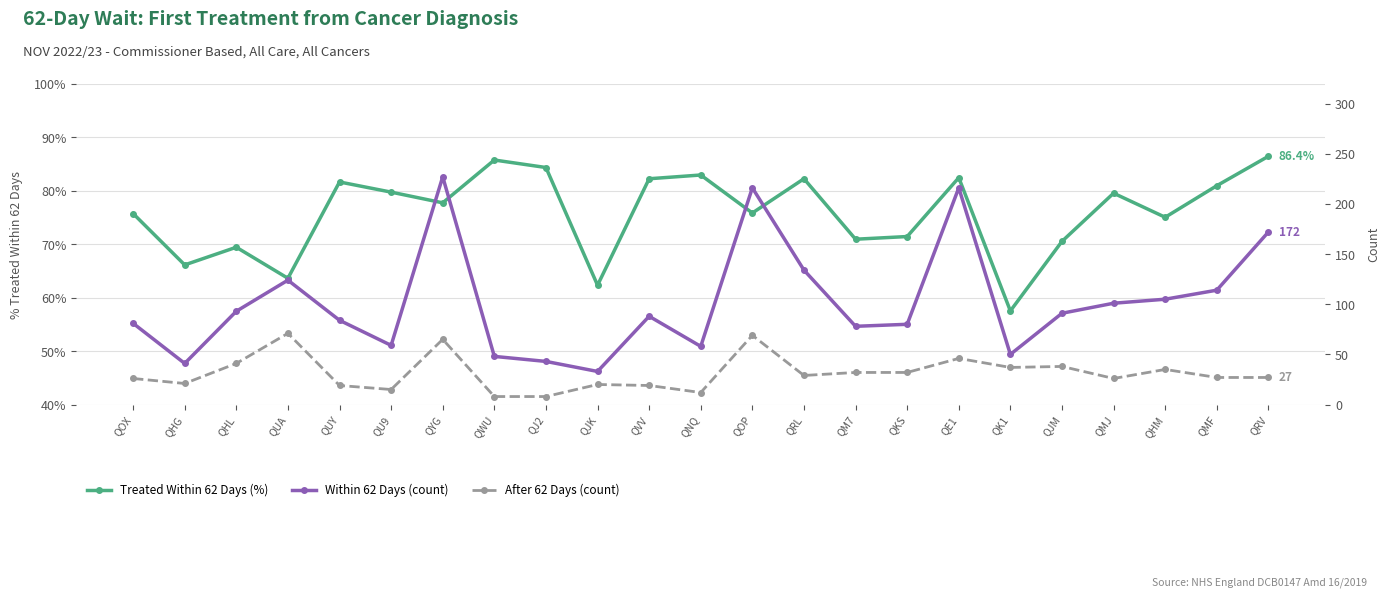

Which series has the widest spread of values?

Within 62 Days (count)